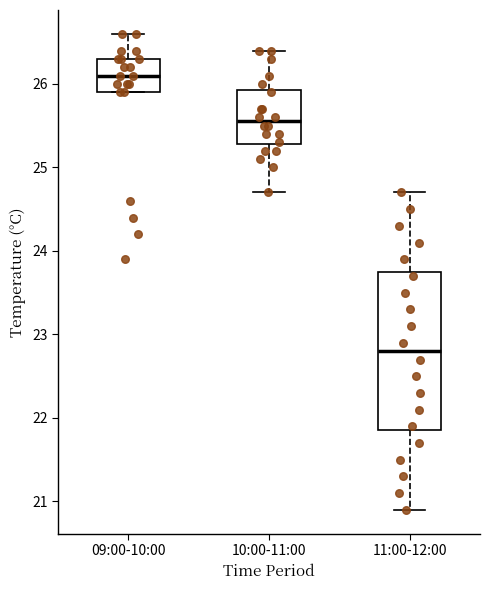

Which box has the lowest median line?

11:00-12:00